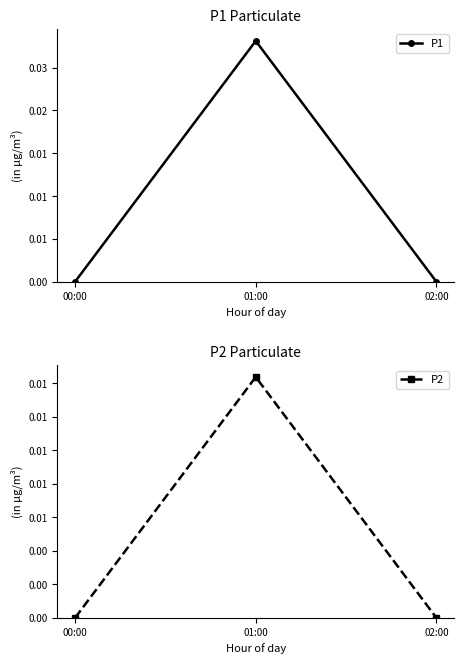

Is the value of P1 at 01:00 greater than the value of P2 at 01:00?

Yes